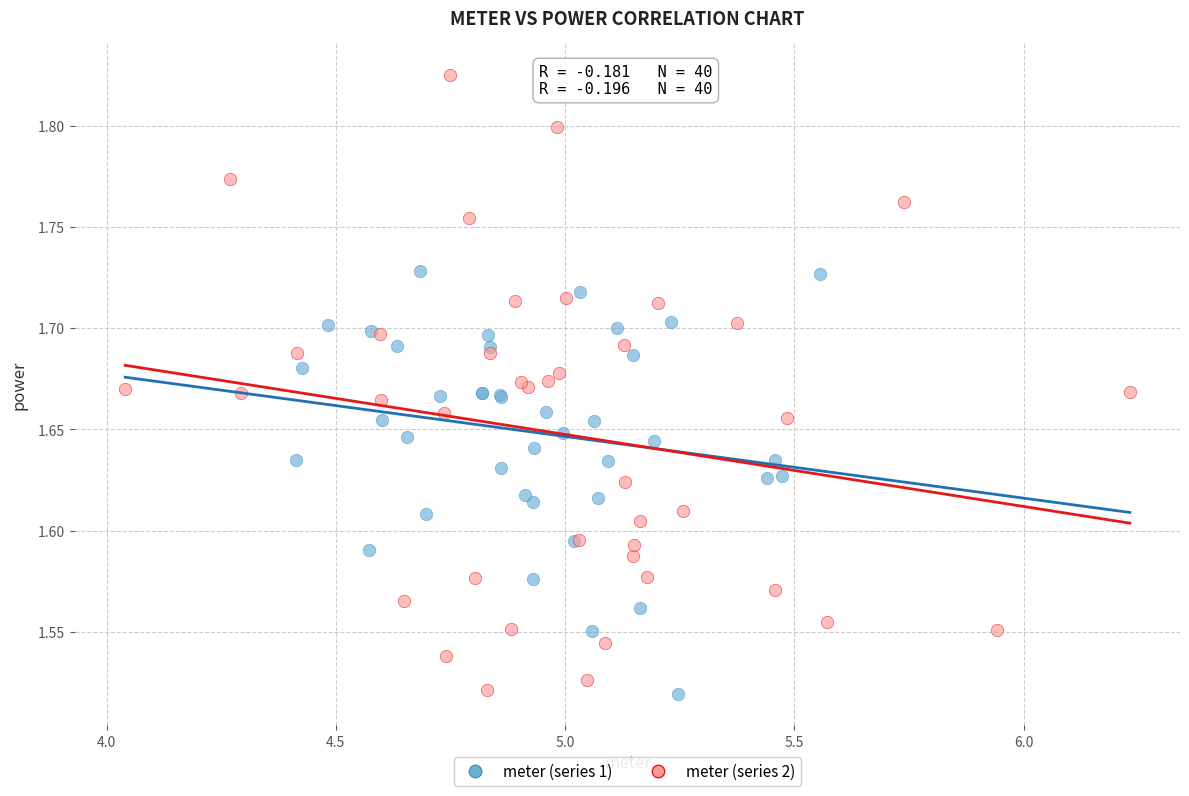

Which series contains the highest Y value?

meter (series 2)